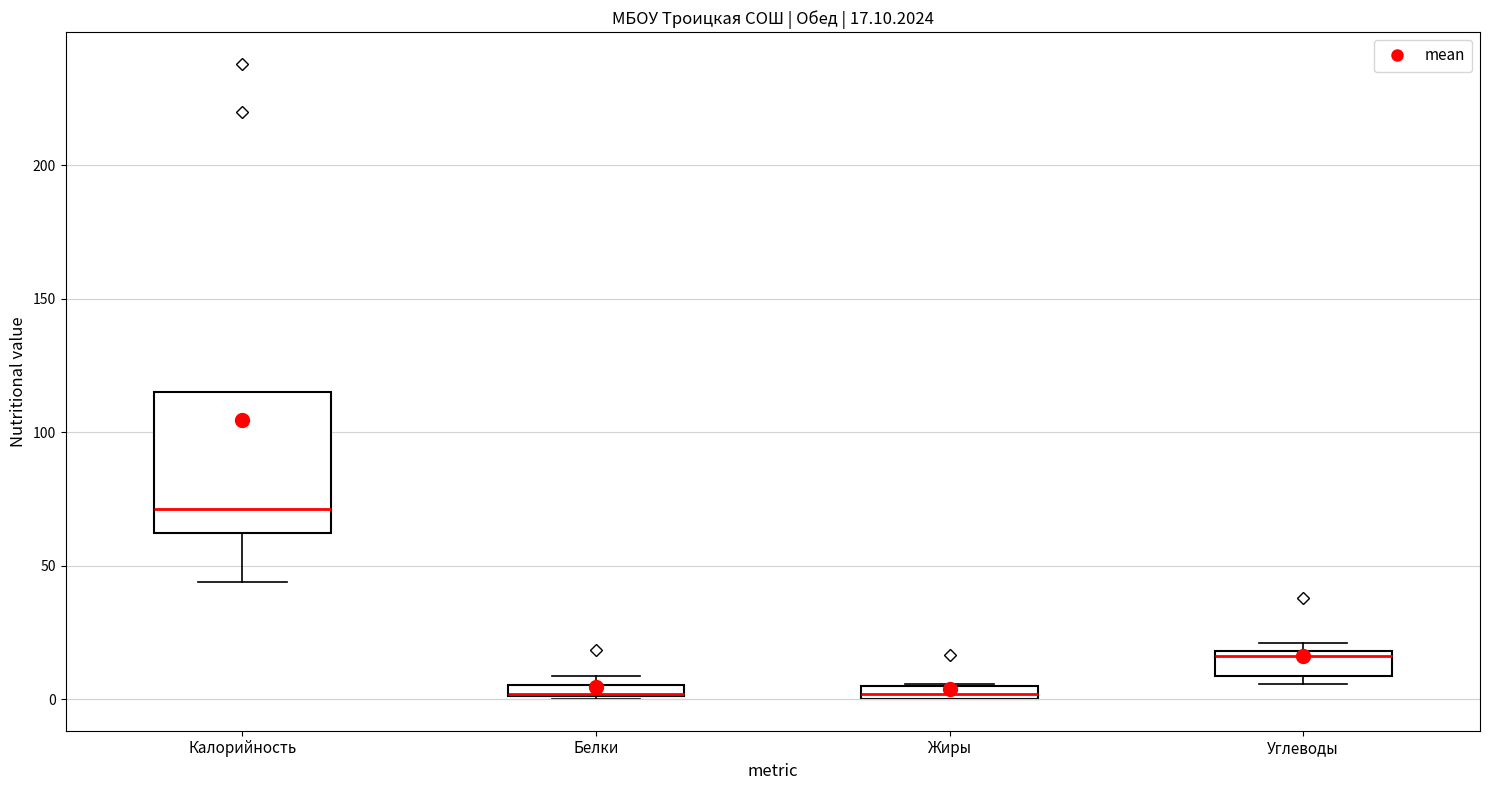

Comparing the boxes themselves (not the whiskers), which one is the tallest?

Калорийность